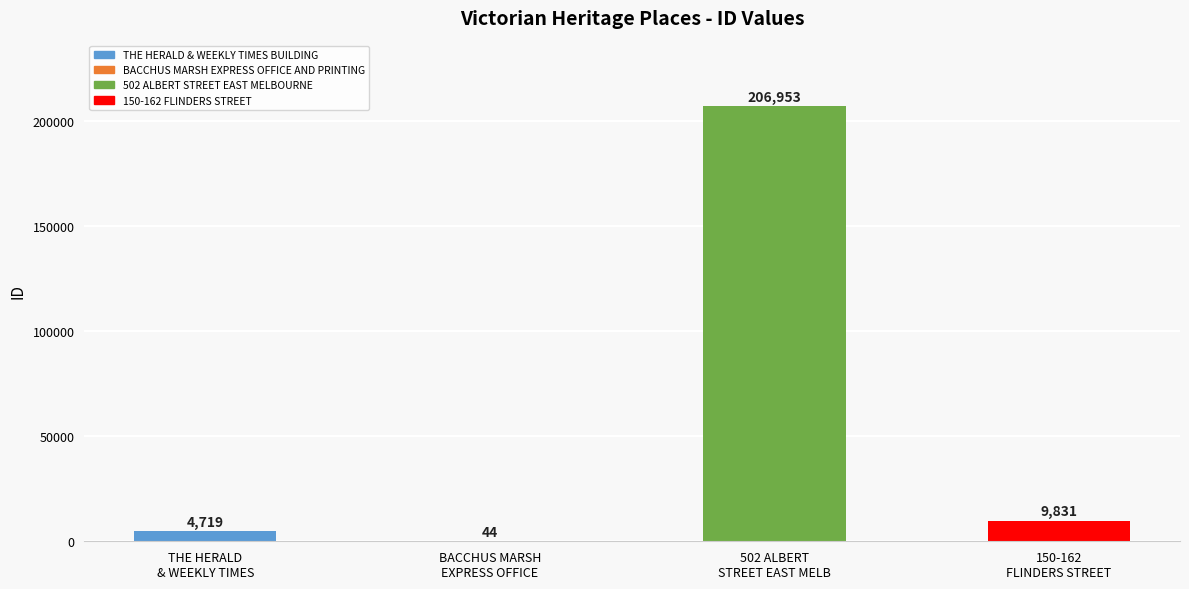

What is the sum of the values at BACCHUS MARSH
EXPRESS OFFICE and THE HERALD
& WEEKLY TIMES?

4763